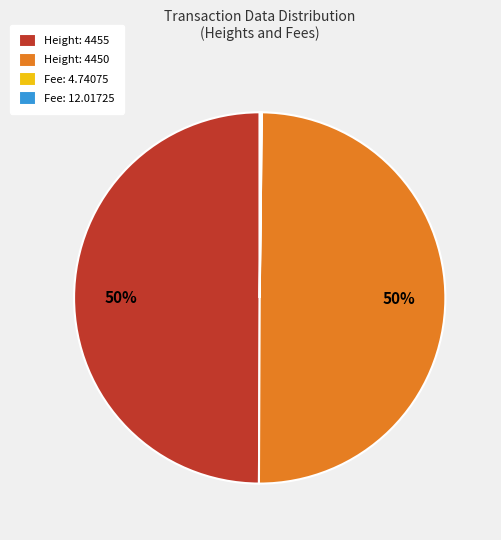

The Height: 4455 slice represents 42% of the pie. True or false?

False